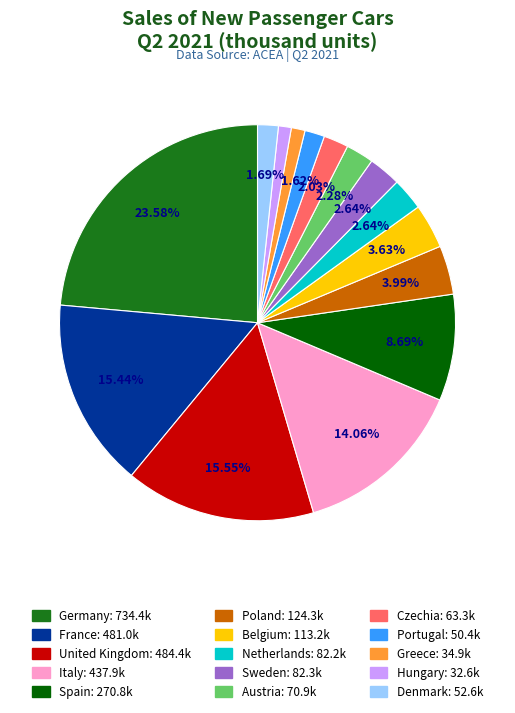

How much of the chart is everything except Portugal?

98.4%